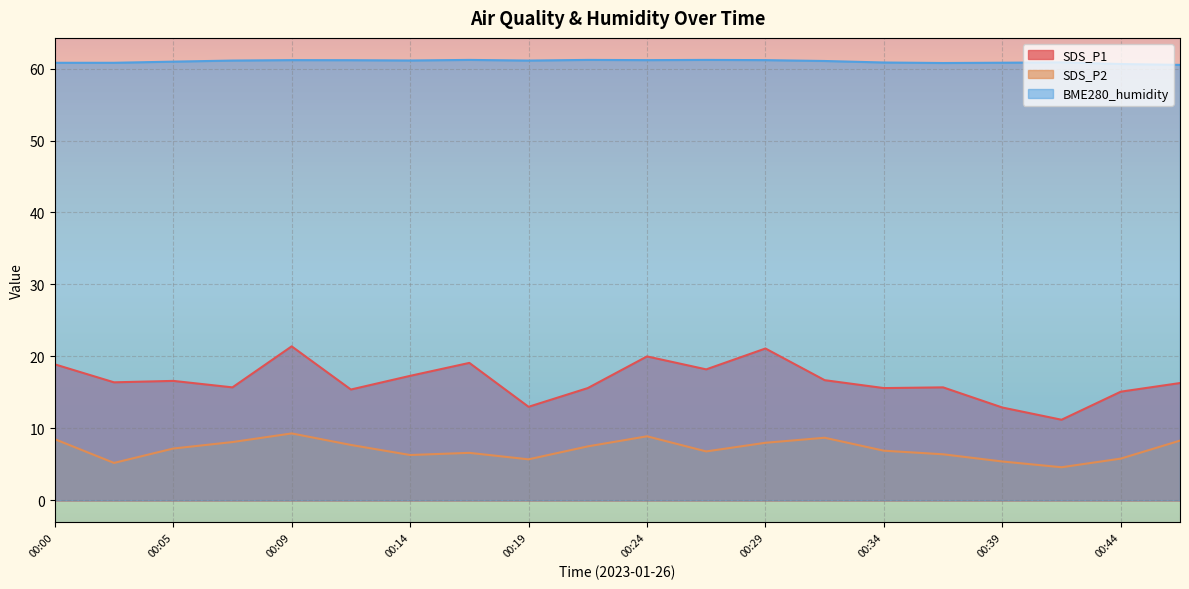

Where is SDS_P2 nearest to the value 6?

00:44